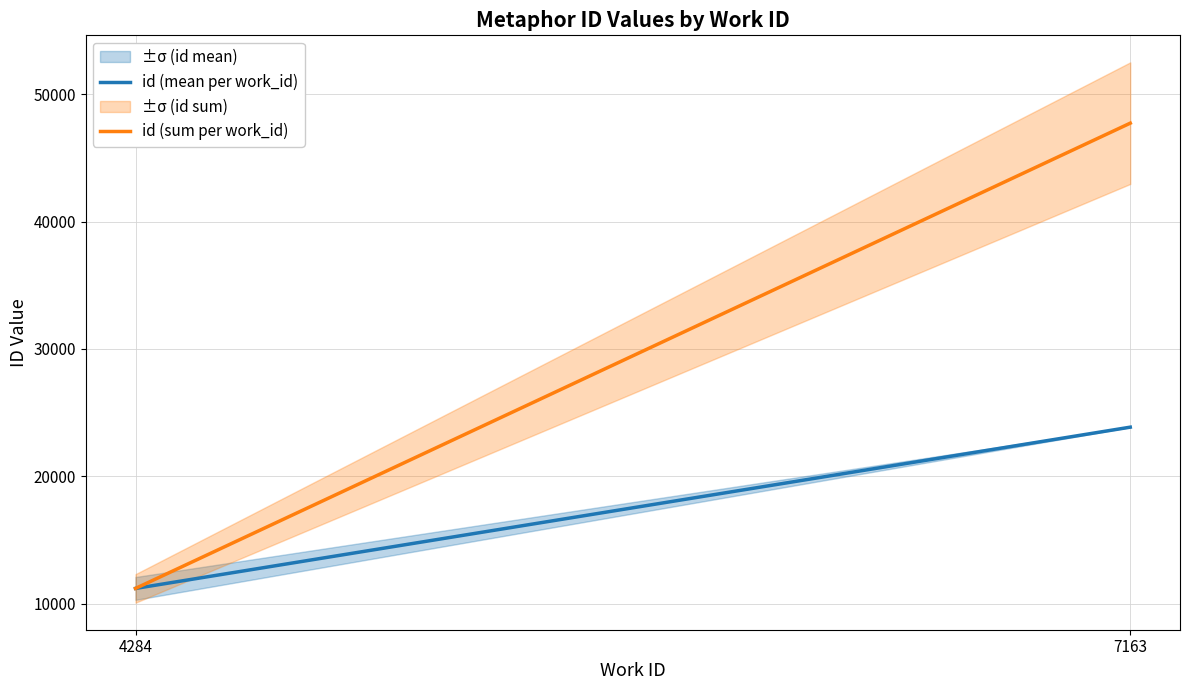

The id (sum per work_id) series shows 47723.0 at 7163. True or false?

True